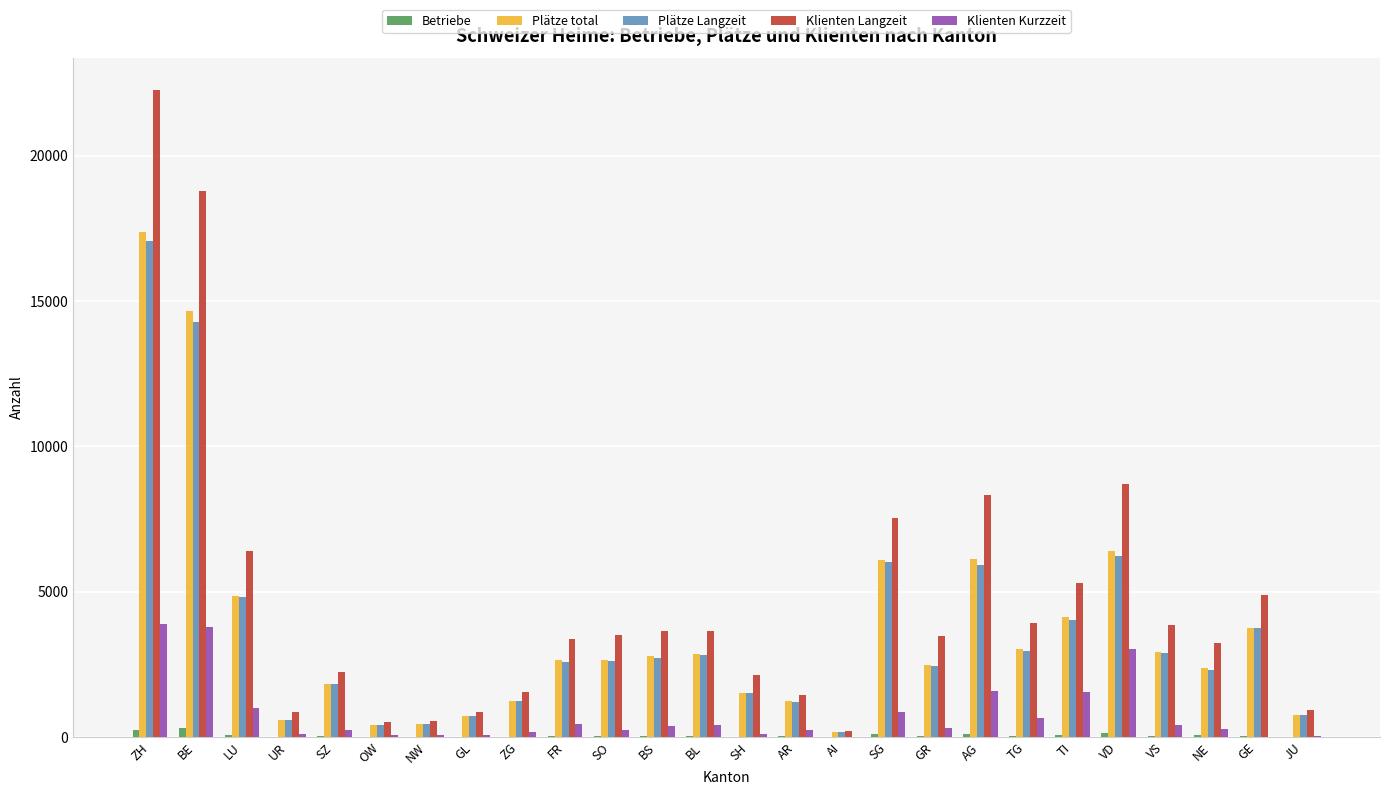

What is the approximate value of Plätze Langzeit at SH, to the nearest 100?

1500